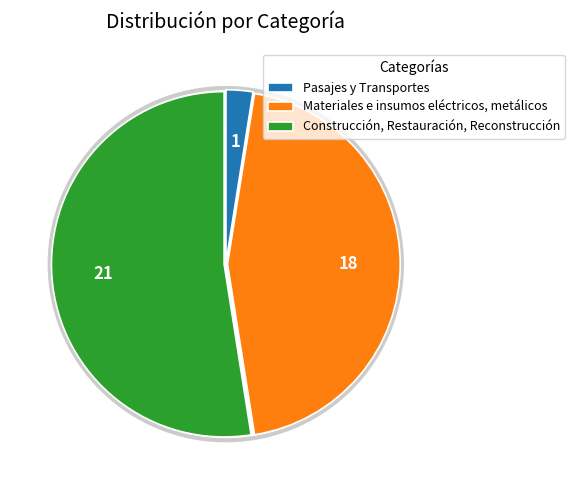

Which slice is the smallest?

Pasajes y Transportes